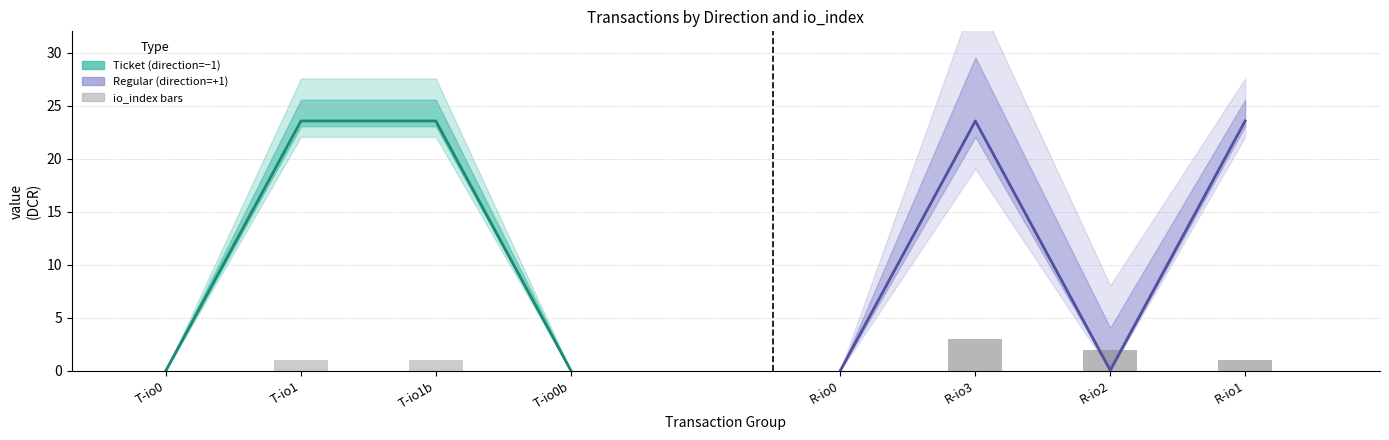

How many data points in io_index (Regular) are less than 2?

2